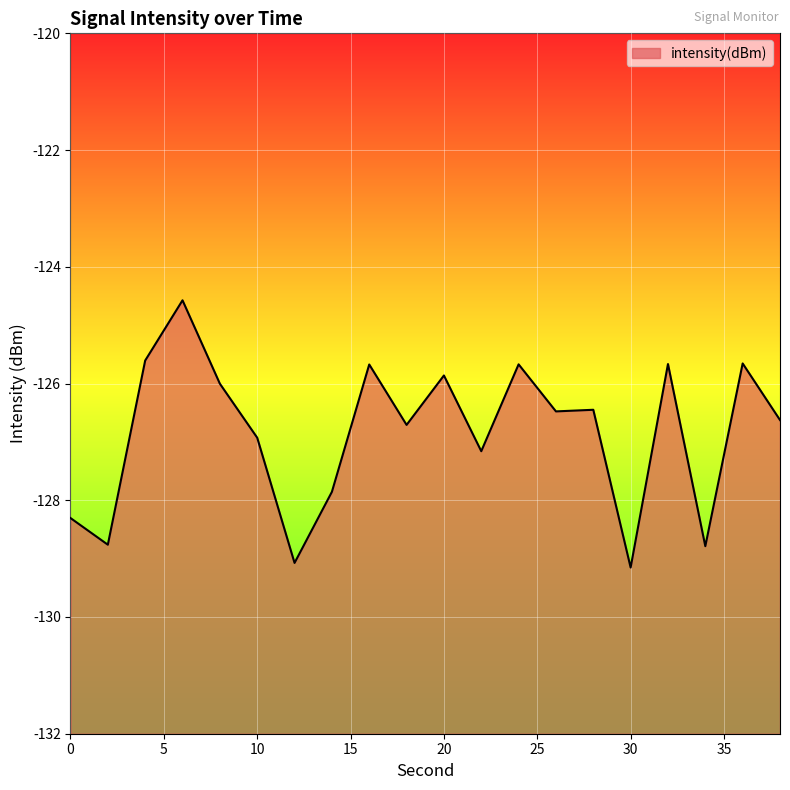

How many categories are shown in the chart?

20